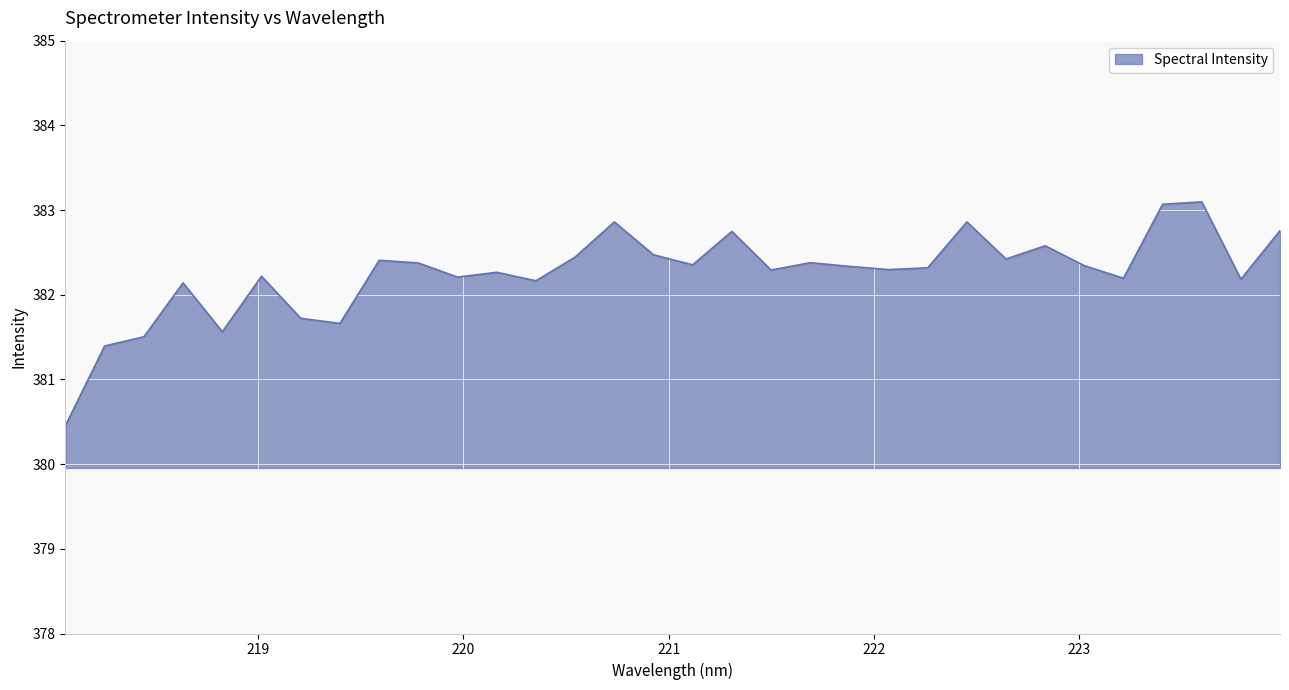

What is the greatest value displayed?

383.1